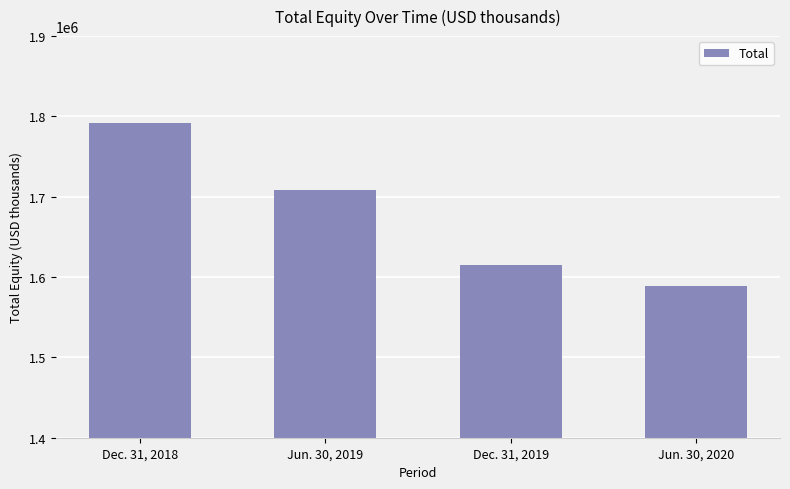

What is the average value?

1675831